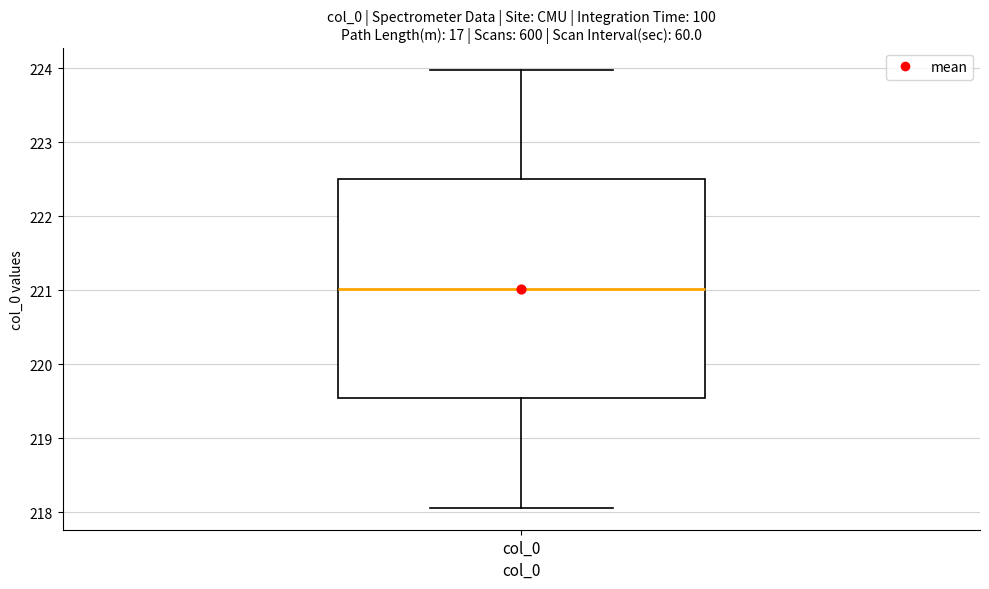

Transcribe this box plot: give where the median line is, the range the box spans, and where the two whiskers end, as read against the y-axis. The values are not printed on the chart, so give them approximately, as read against the axis.

median 221.0, box 219.5 to 222.5, whiskers 218.1 to 224.0